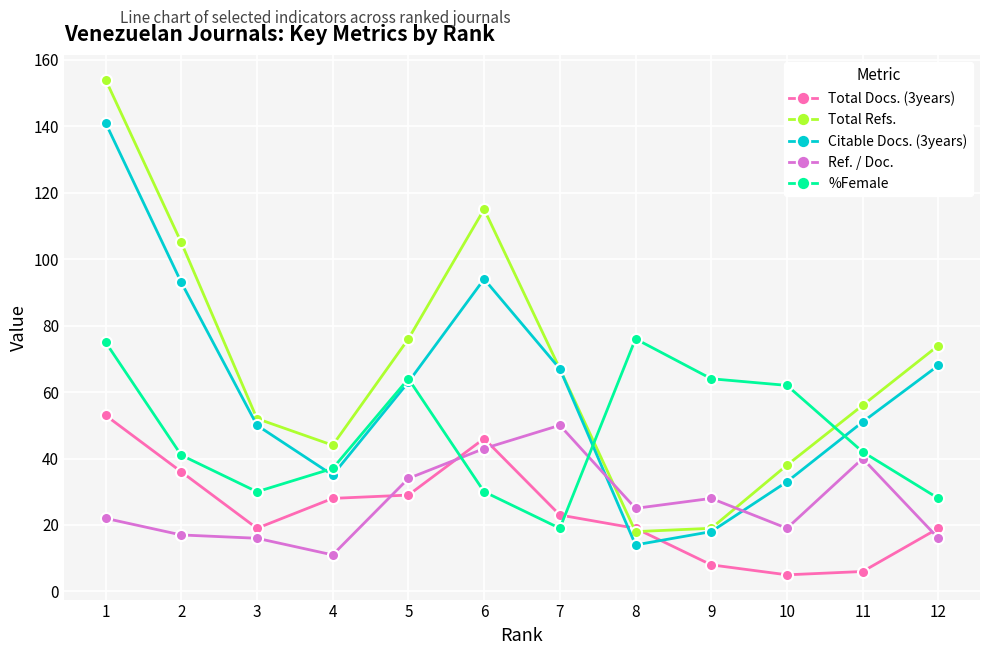

What is the spread (max minus min) of values at 12?

58